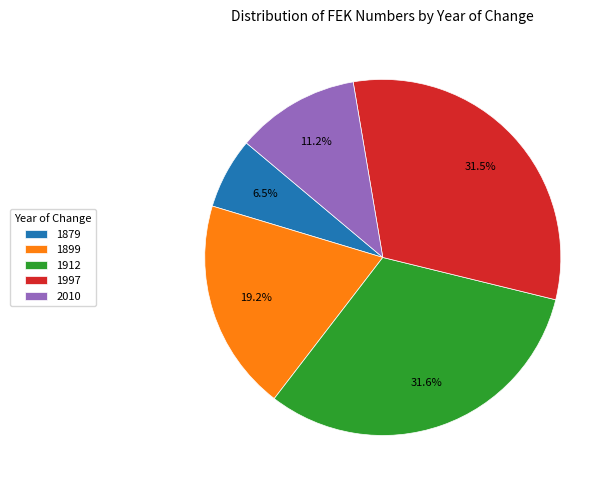

Is it true that 1912 is 32% of the pie?

True